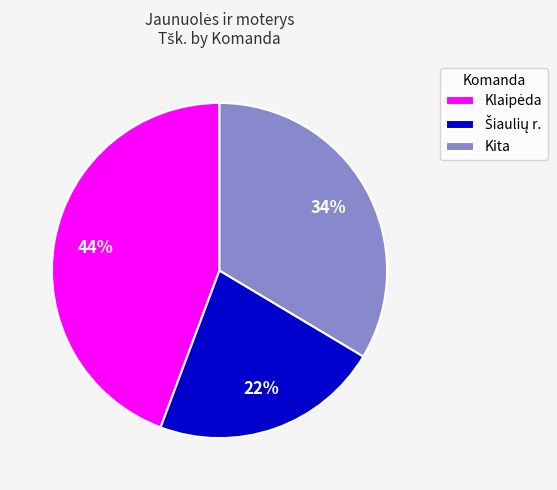

To the nearest percent, what percentage of the pie is Kita?

34%